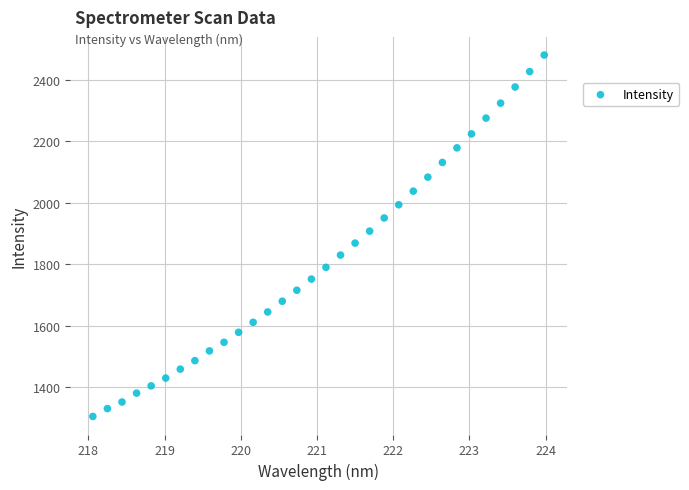

What is the range of X values (max minus min)?

5.9